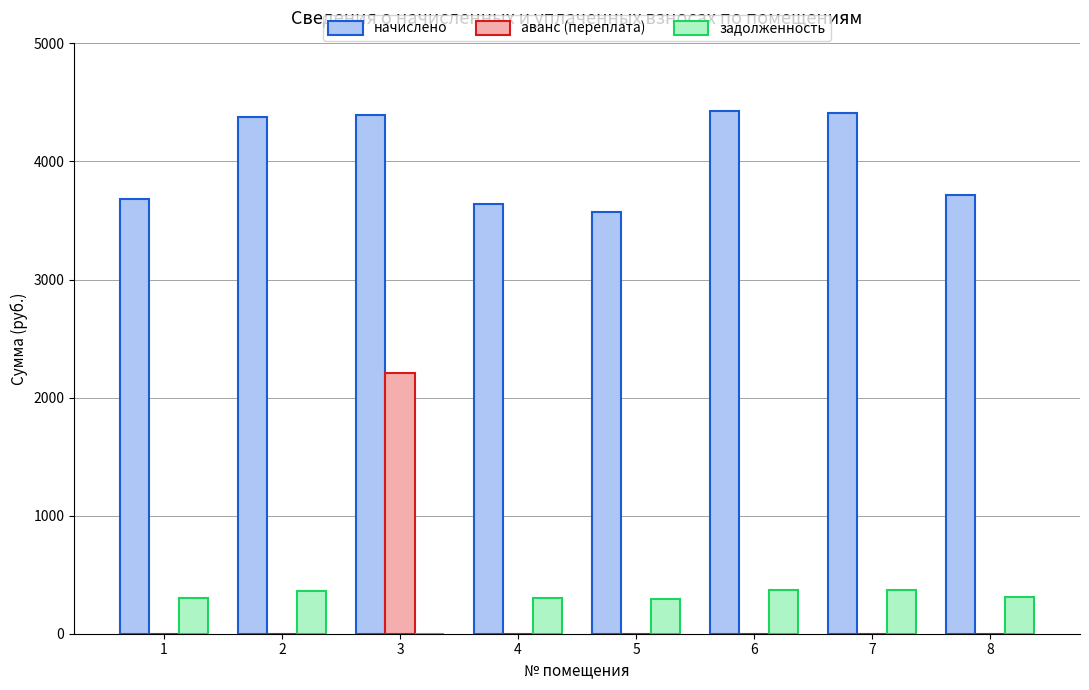

What is the sum of all аванс (переплата) values?

2212.3